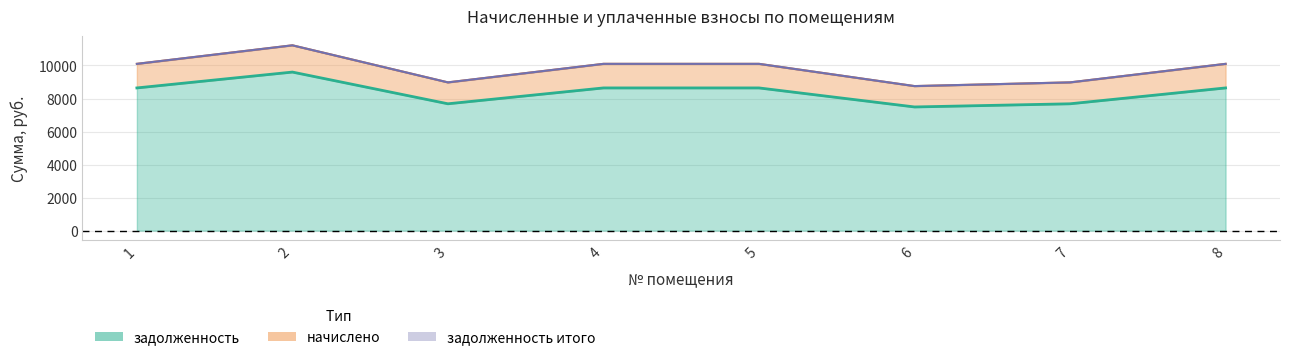

Which has a higher value, 1 or 6?

1